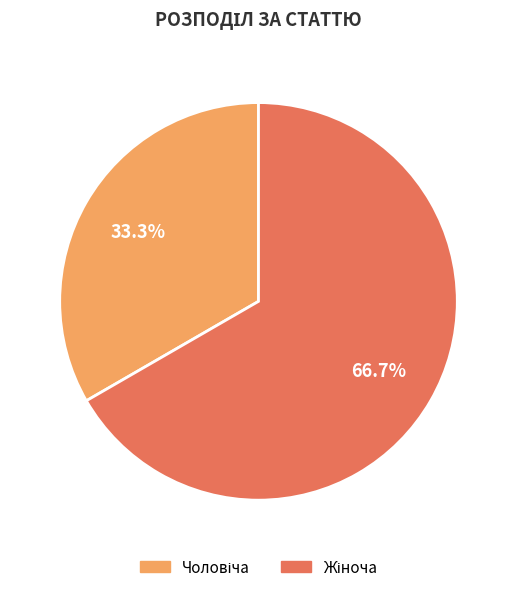

Is there any slice that represents more than half of the pie?

Yes